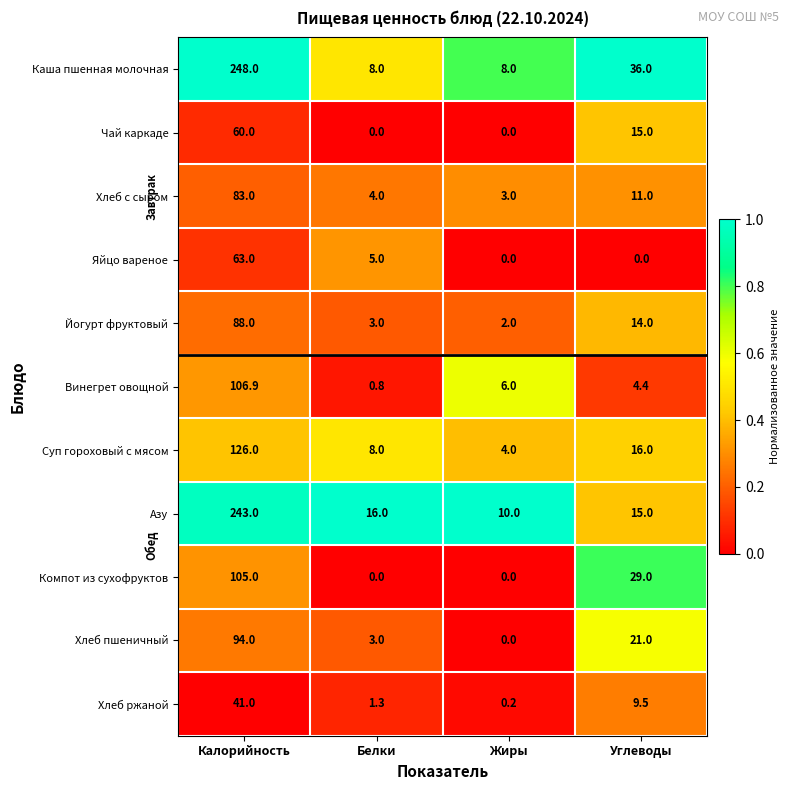

List the series in order of their peak value, lowest first.

Хлеб ржаной, Чай каркаде, Яйцо вареное, Хлеб с сыром, Йогурт фруктовый, Хлеб пшеничный, Компот из сухофруктов, Винегрет овощной, Суп гороховый с мясом, Азу, Каша пшенная молочная